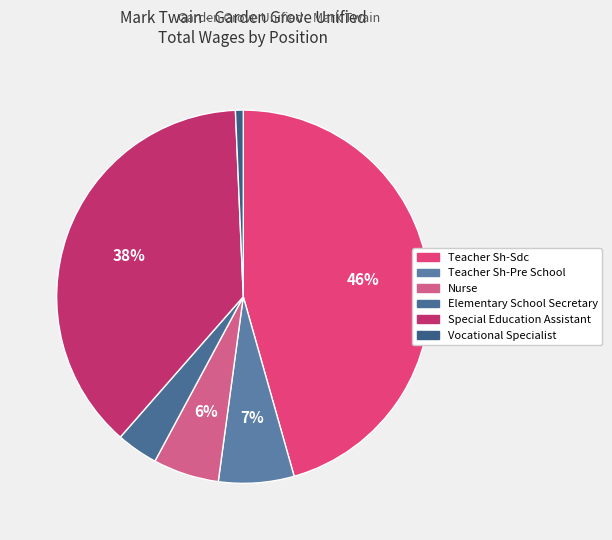

What is the change in value from Special Education Assistant to Vocational Specialist?

-559823